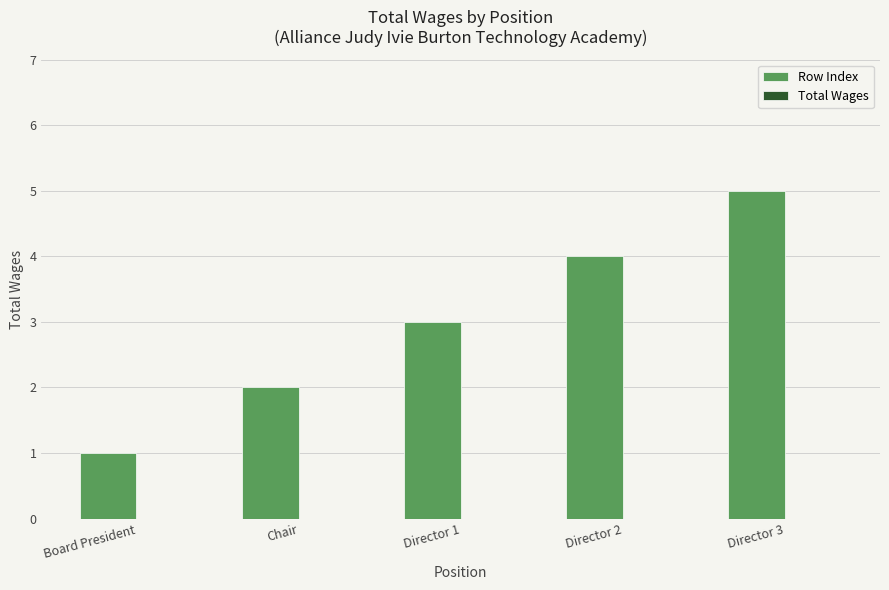

Rank the categories by value from lowest to highest.

Board President, Chair, Director 1, Director 2, Director 3